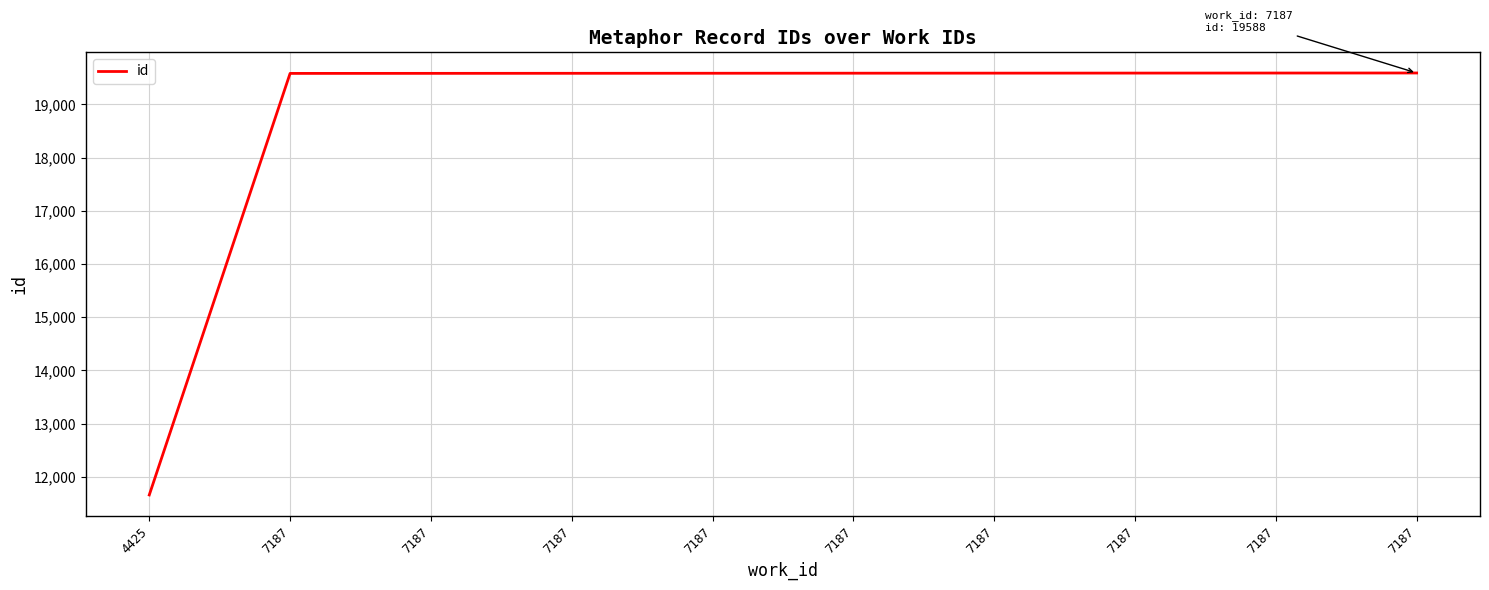

What is the smallest value displayed?

11660